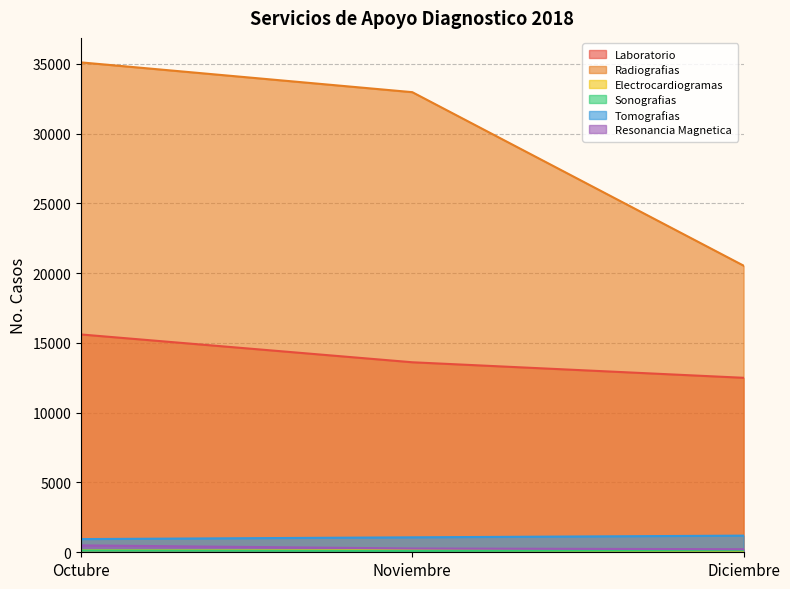

Reading right to left, list all the values displayed in this chart.

Laboratorio: Diciembre=12502	Noviembre=13615	Octubre=15607
Radiografias: Diciembre=20539	Noviembre=32969	Octubre=35103
Electrocardiogramas: Diciembre=40	Noviembre=144	Octubre=137
Sonografias: Diciembre=134	Noviembre=101	Octubre=128
Tomografias: Diciembre=1192	Noviembre=1071	Octubre=945
Resonancia Magnetica: Diciembre=220	Noviembre=272	Octubre=493